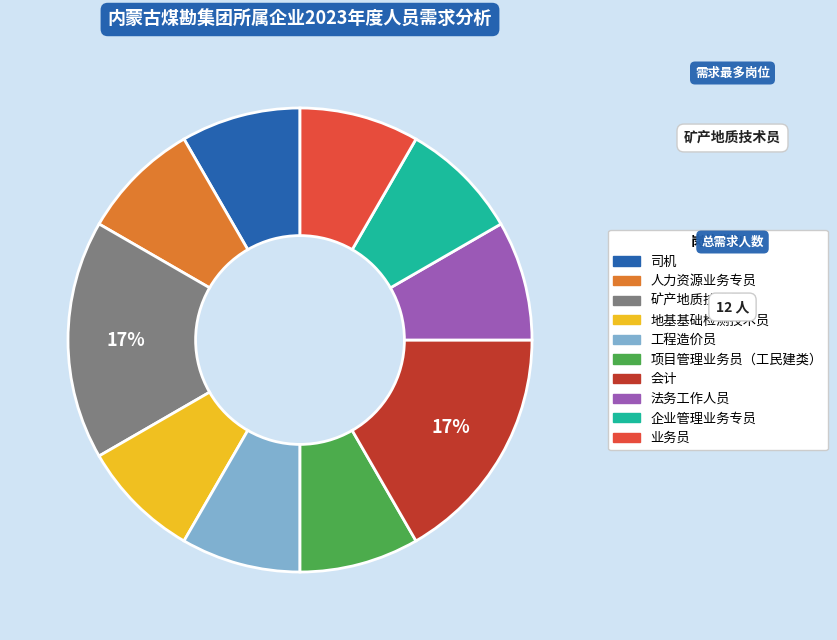

Approximately how many times larger is the value at 企业管理业务专员 compared to 项目管理业务员（工民建类）?

1.0